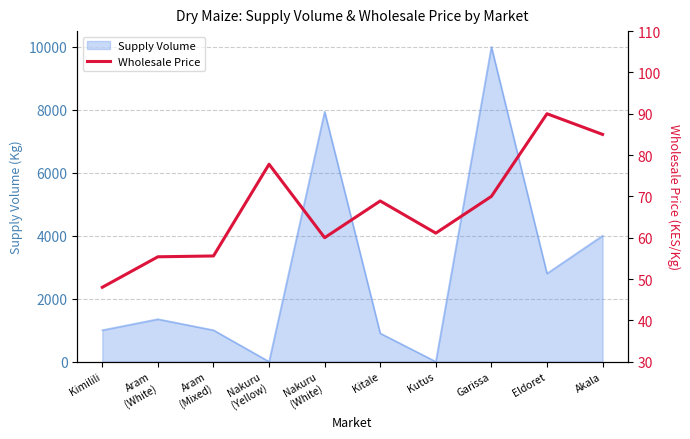

Which category has the highest value across all series?

Eldoret